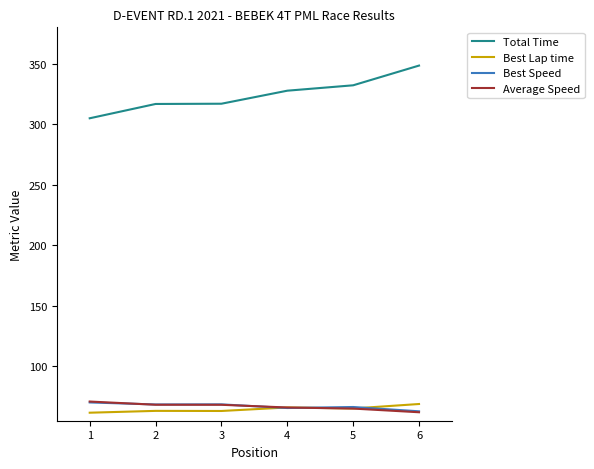

What is the total value across all series at 2?

516.5